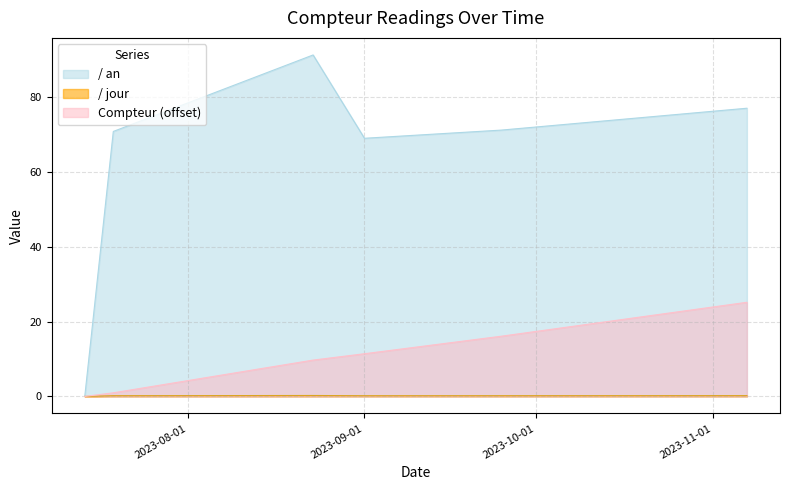

Does the chart have visible grid lines?

Yes